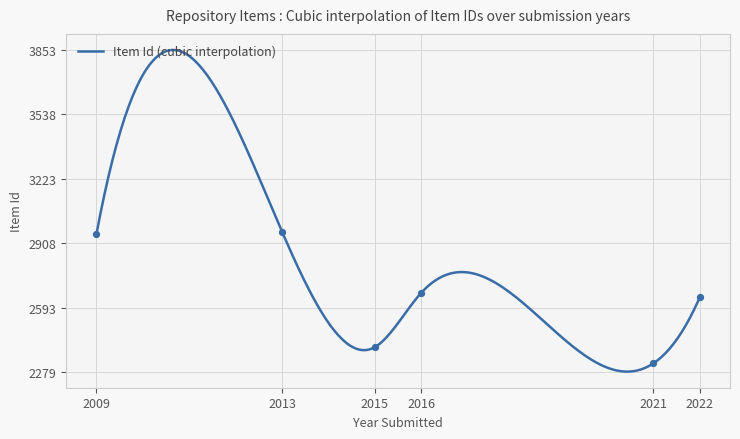

What is the smallest value displayed?

2279.9